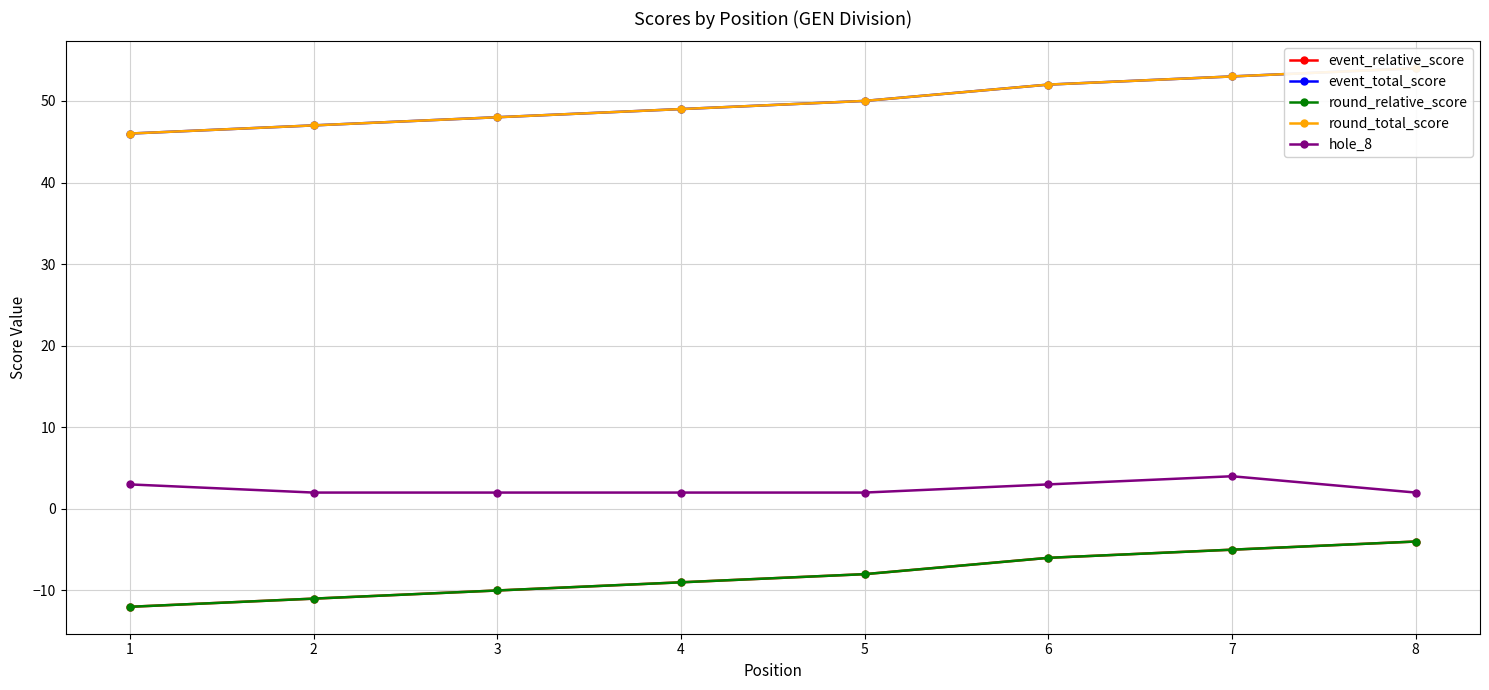

True or false: round_relative_score has more than 0 points higher than both neighbors.

False